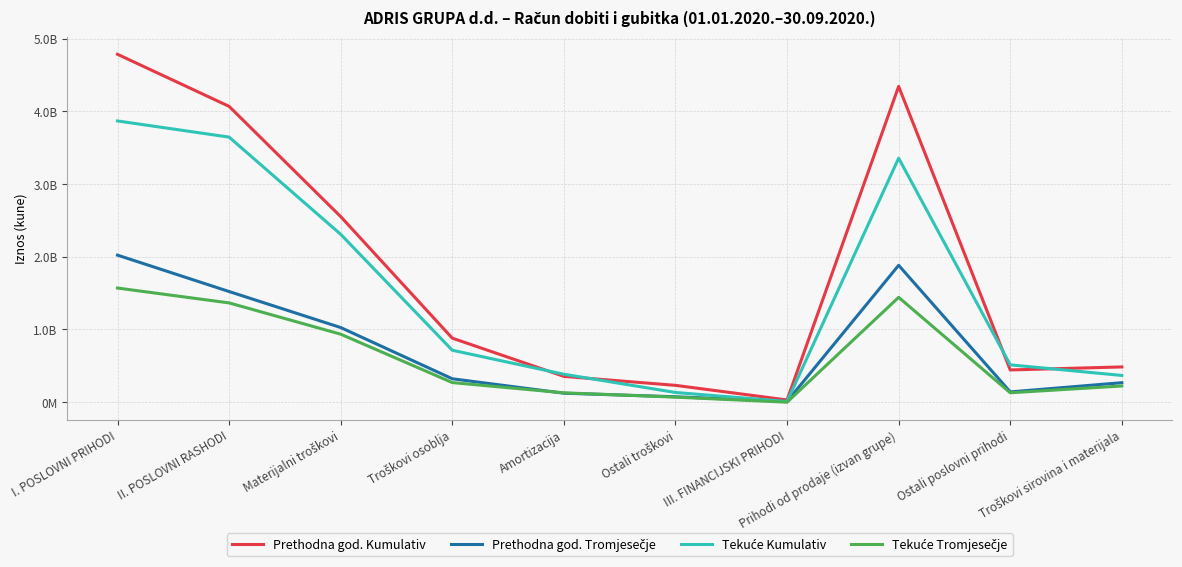

At which label is Prethodna god. Tromjesečje closest to 1014661310?

Materijalni troškovi